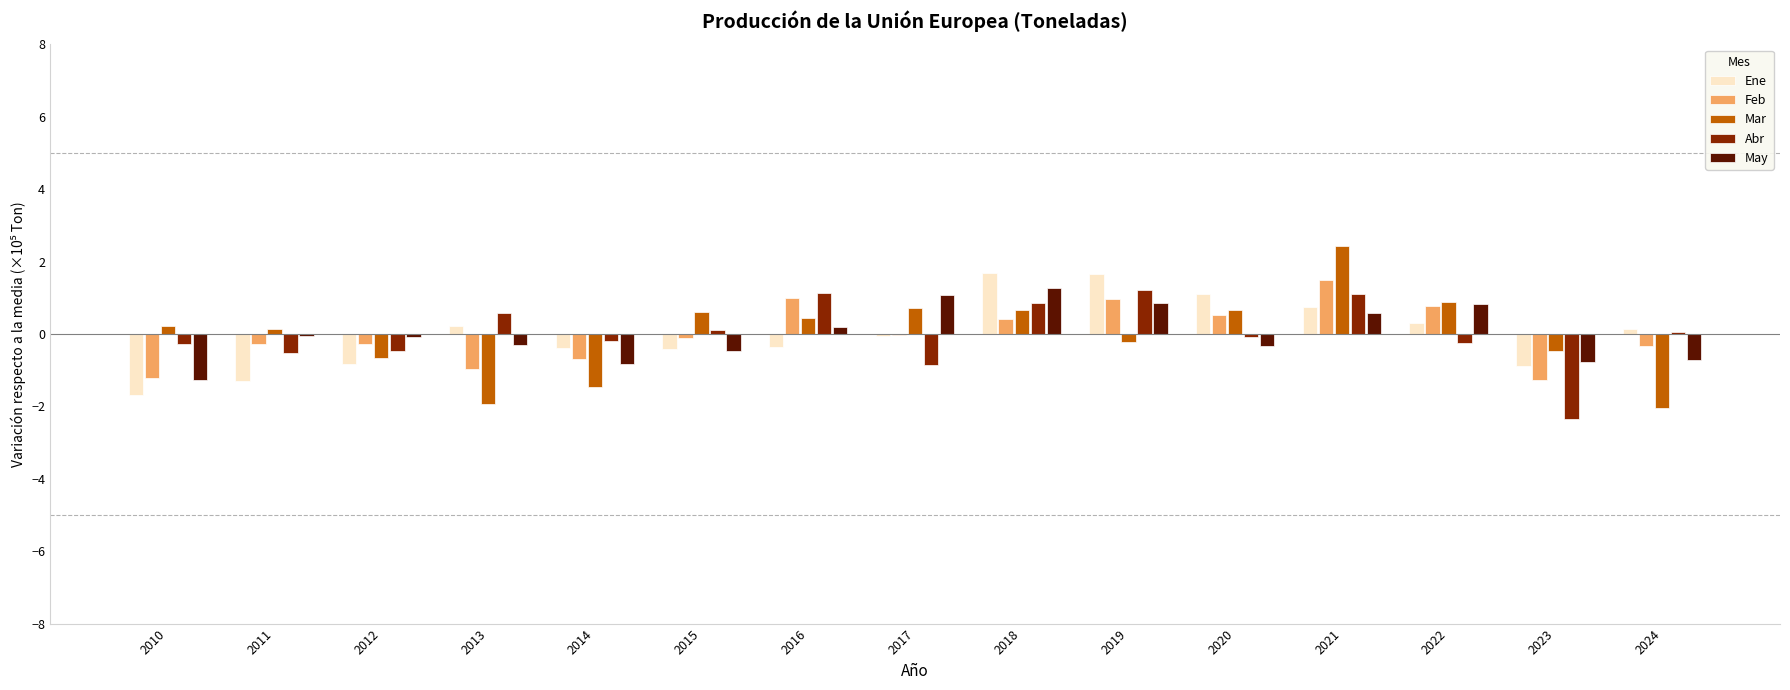

Between 2011 and 2016, which series saw the biggest shift?

Abr